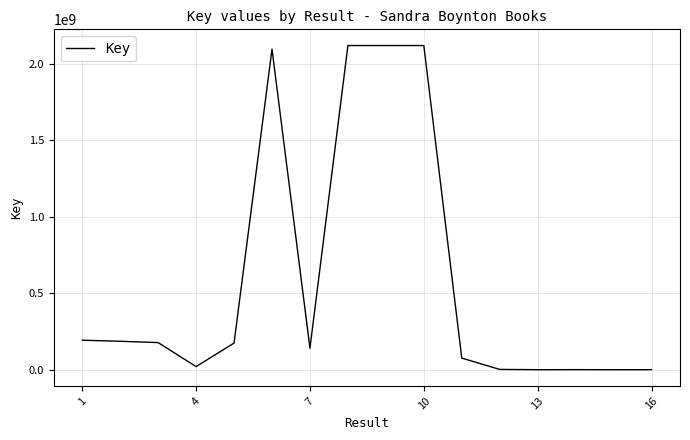

What is the greatest value displayed?

2119438824